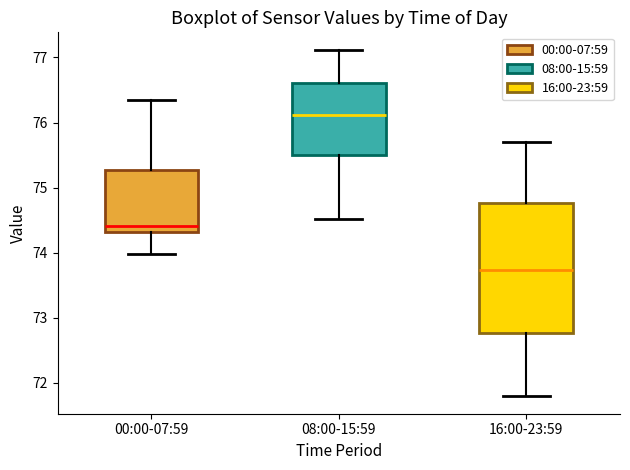

Which box has the highest median line?

08:00-15:59